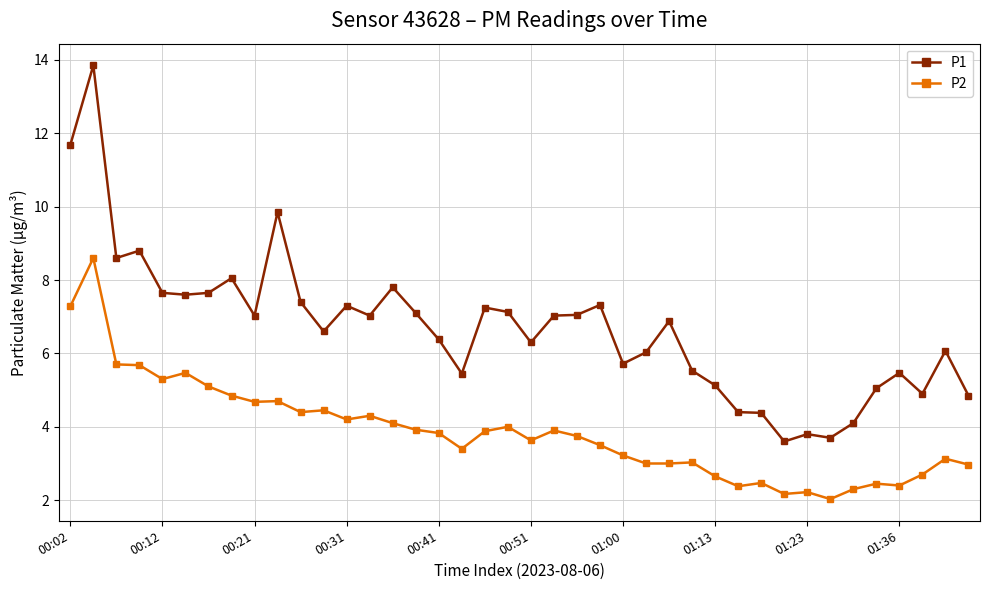

What is the minimum value for P2?

2.0